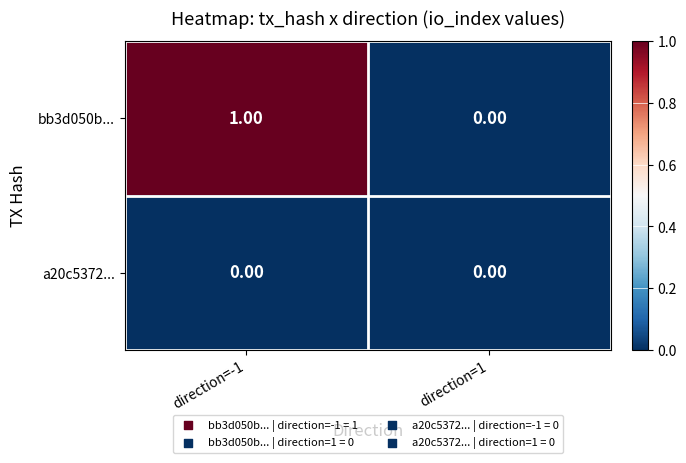

Which series has the largest total across all categories?

bb3d050b...